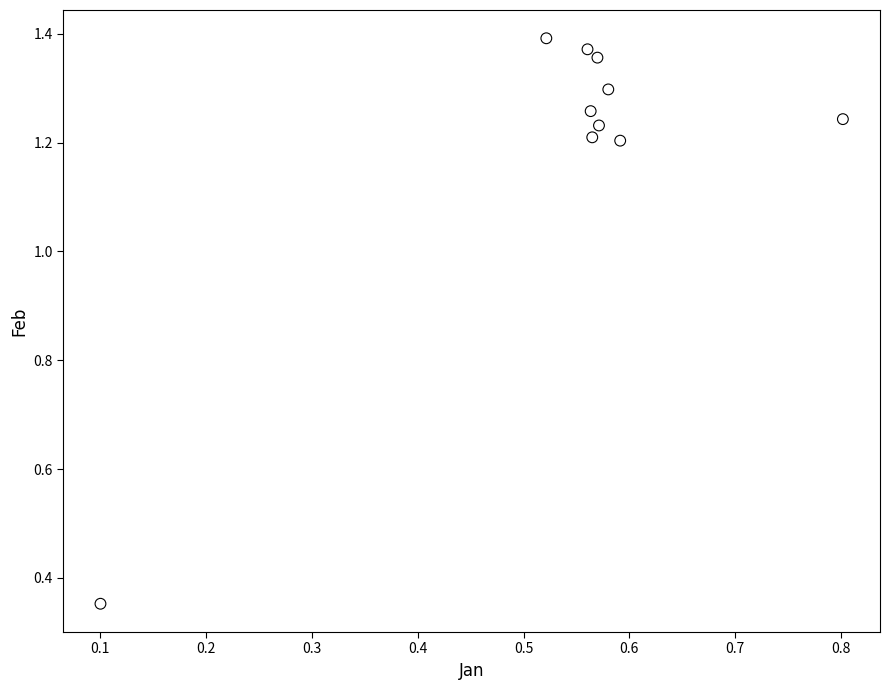

What is the range of Y values (max minus min)?

1.0